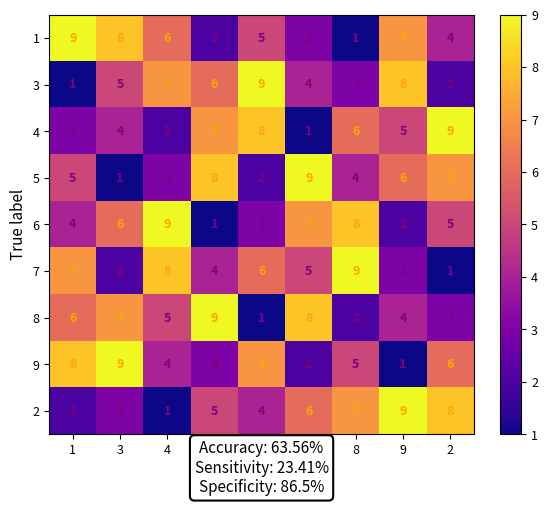

How many 2 values are between 3 and 7?

5